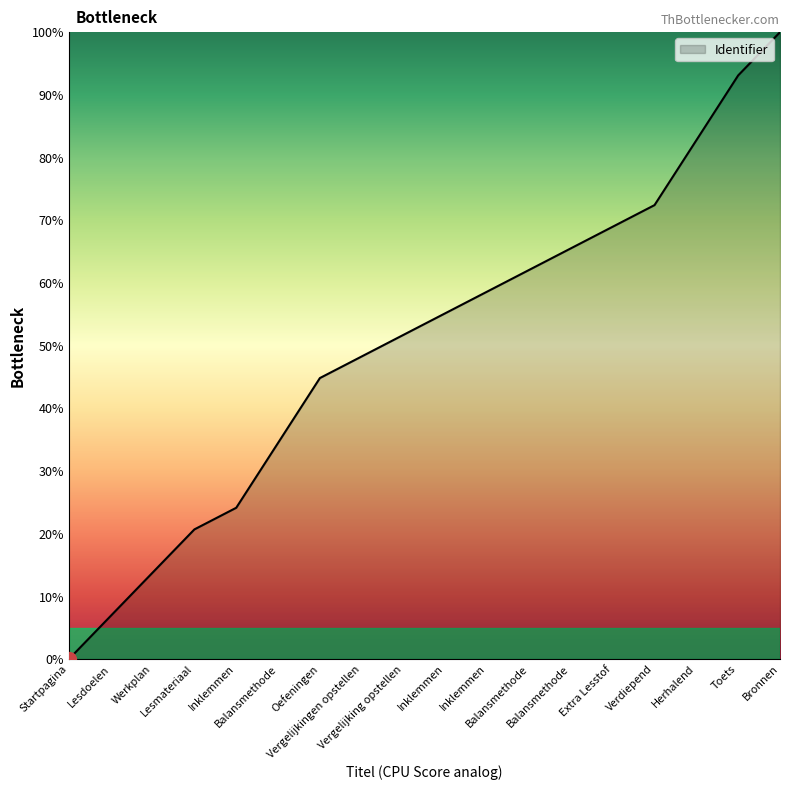

What is the average value?

50.2